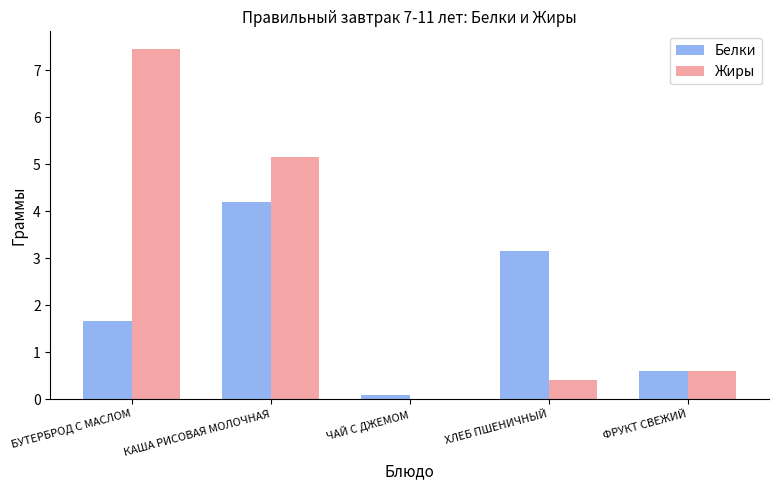

Which series changed the most between КАША РИСОВАЯ МОЛОЧНАЯ and ЧАЙ С ДЖЕМОМ?

Жиры